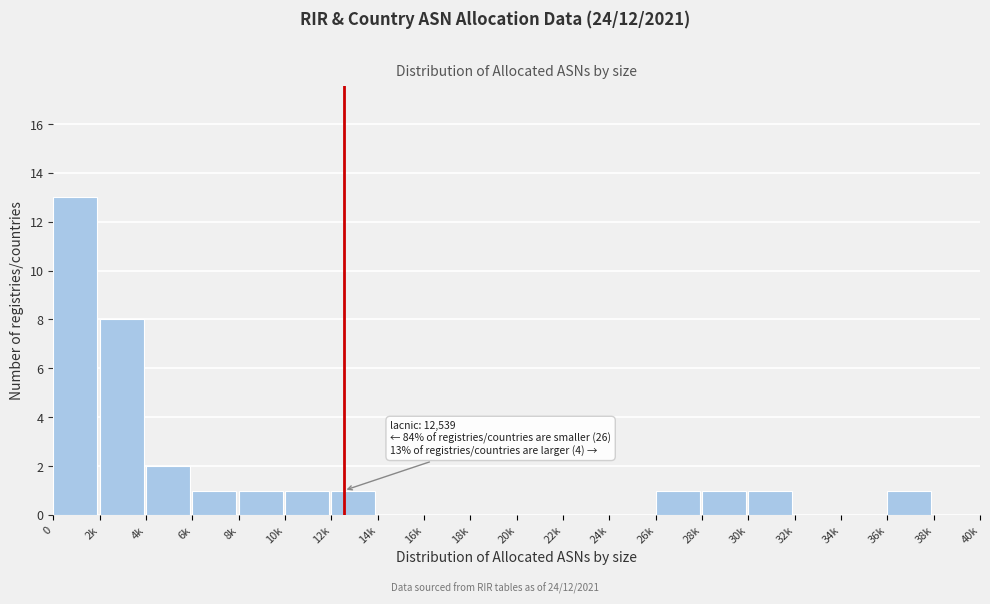

Reading left to right, list all the values displayed in this chart.

0=13	2k=8	4k=2	6k=1	8k=1	10k=1	12k=1	14k=0	16k=0	18k=0	20k=0	22k=0	24k=0	26k=1	28k=1	30k=1	32k=0	34k=0	36k=1	38k=0